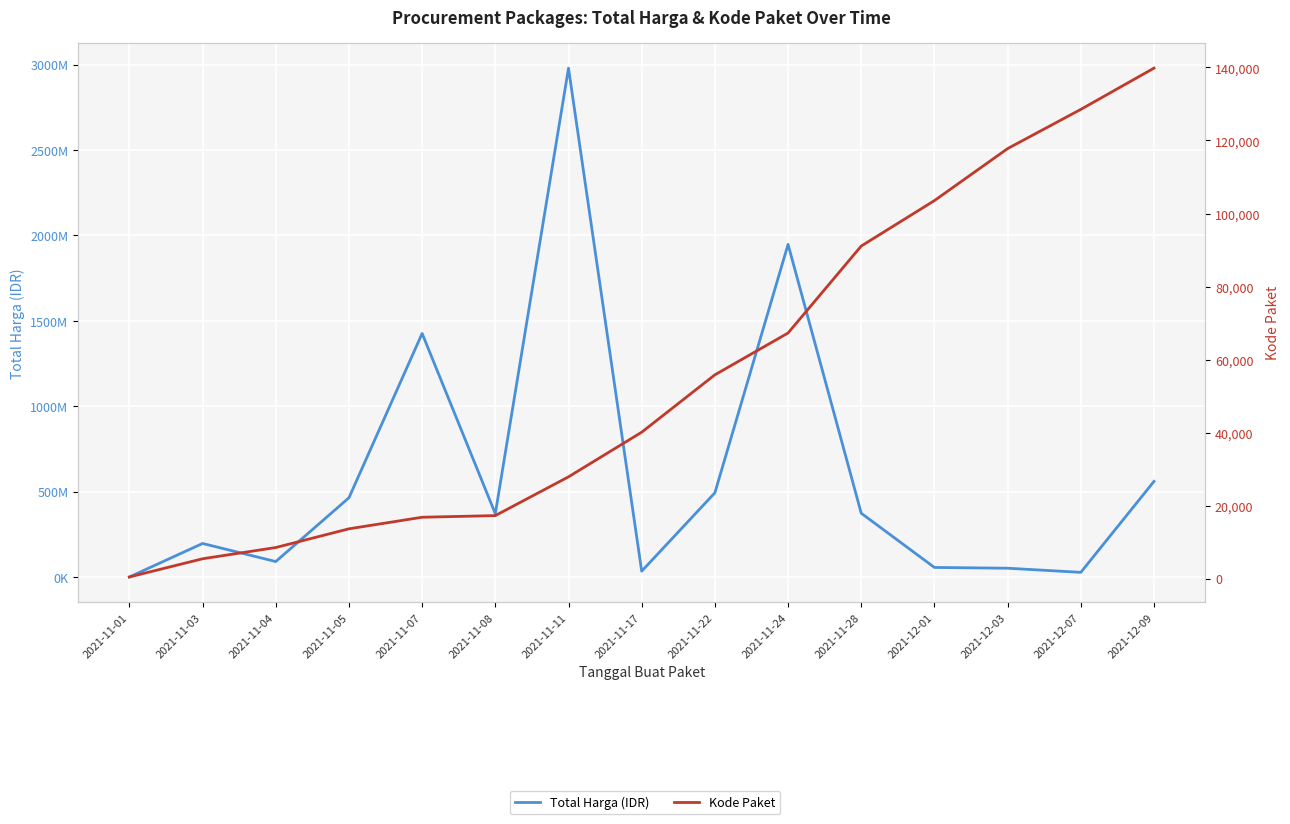

What are all the series names shown in the legend?

Total Harga (IDR), Kode Paket